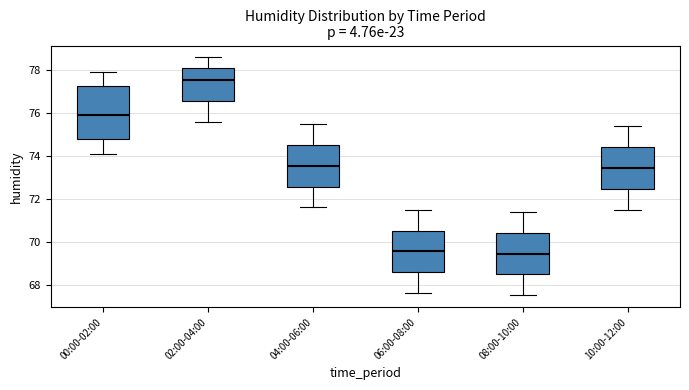

Reading left to right, transcribe this box plot: for each box, give where its median line is, the range the box spans, and where its two whiskers end, as read against the y-axis. The values are not printed on the chart, so give them approximately, as read against the axis.

00:00-02:00: median 76.0, box 74.8 to 77.2, whiskers 74.2 to 78.0
02:00-04:00: median 77.6, box 76.6 to 78.2, whiskers 75.6 to 78.6
04:00-06:00: median 73.6, box 72.6 to 74.6, whiskers 71.6 to 75.6
06:00-08:00: median 69.6, box 68.6 to 70.6, whiskers 67.6 to 71.6
08:00-10:00: median 69.4, box 68.4 to 70.4, whiskers 67.6 to 71.4
10:00-12:00: median 73.4, box 72.4 to 74.4, whiskers 71.6 to 75.4